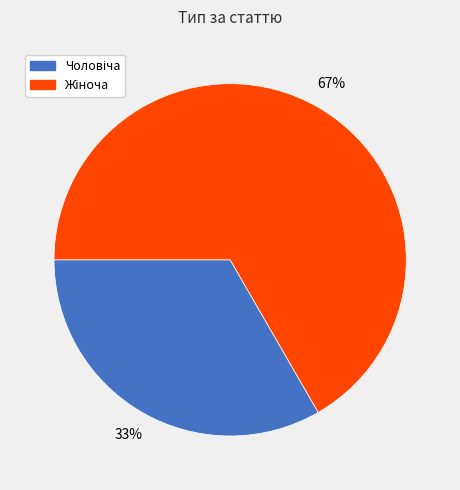

To the nearest percent, what is the average slice percentage?

50%